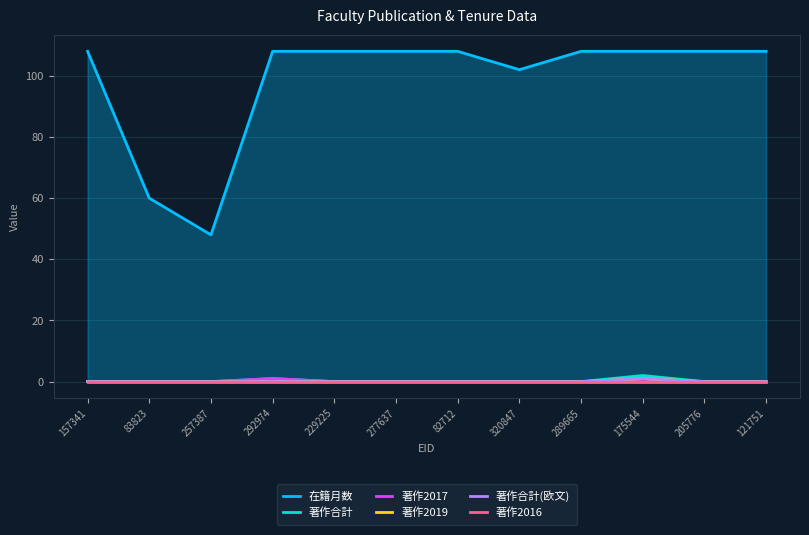

Reading left to right, extract all data points from this chart.

在籍月数: 157341=108	83823=60	257387=48	292974=108	229225=108	277637=108	82712=108	320847=102	289665=108	175544=108	205776=108	121751=108
著作合計: 157341=0	83823=0	257387=0	292974=1	229225=0	277637=0	82712=0	320847=0	289665=0	175544=2	205776=0	121751=0
著作2017: 157341=0	83823=0	257387=0	292974=1	229225=0	277637=0	82712=0	320847=0	289665=0	175544=0	205776=0	121751=0
著作2019: 157341=0	83823=0	257387=0	292974=0	229225=0	277637=0	82712=0	320847=0	289665=0	175544=1	205776=0	121751=0
著作合計(欧文): 157341=0	83823=0	257387=0	292974=0	229225=0	277637=0	82712=0	320847=0	289665=0	175544=1	205776=0	121751=0
著作2016: 157341=0	83823=0	257387=0	292974=0	229225=0	277637=0	82712=0	320847=0	289665=0	175544=0	205776=0	121751=0